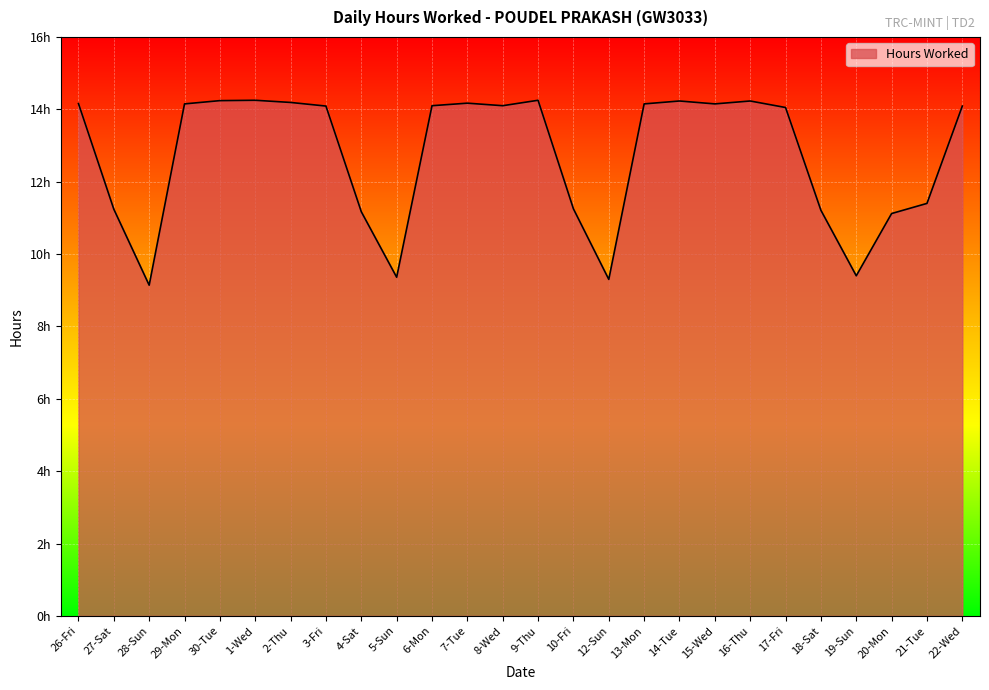

Does the chart display data point markers on the line(s)?

No